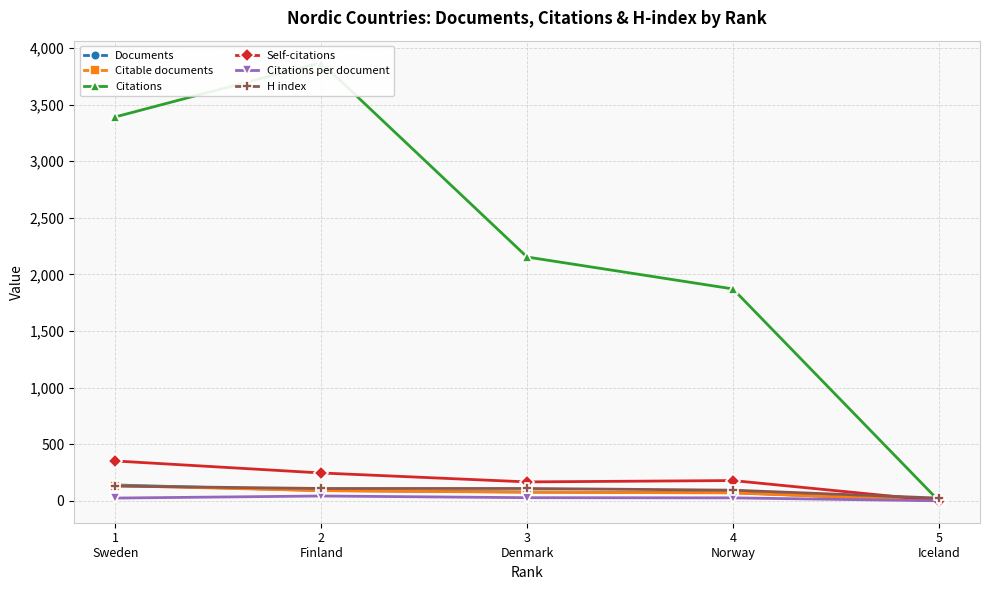

What is the difference between the Self-citations values at 5
Iceland and 4
Norway?

179.0